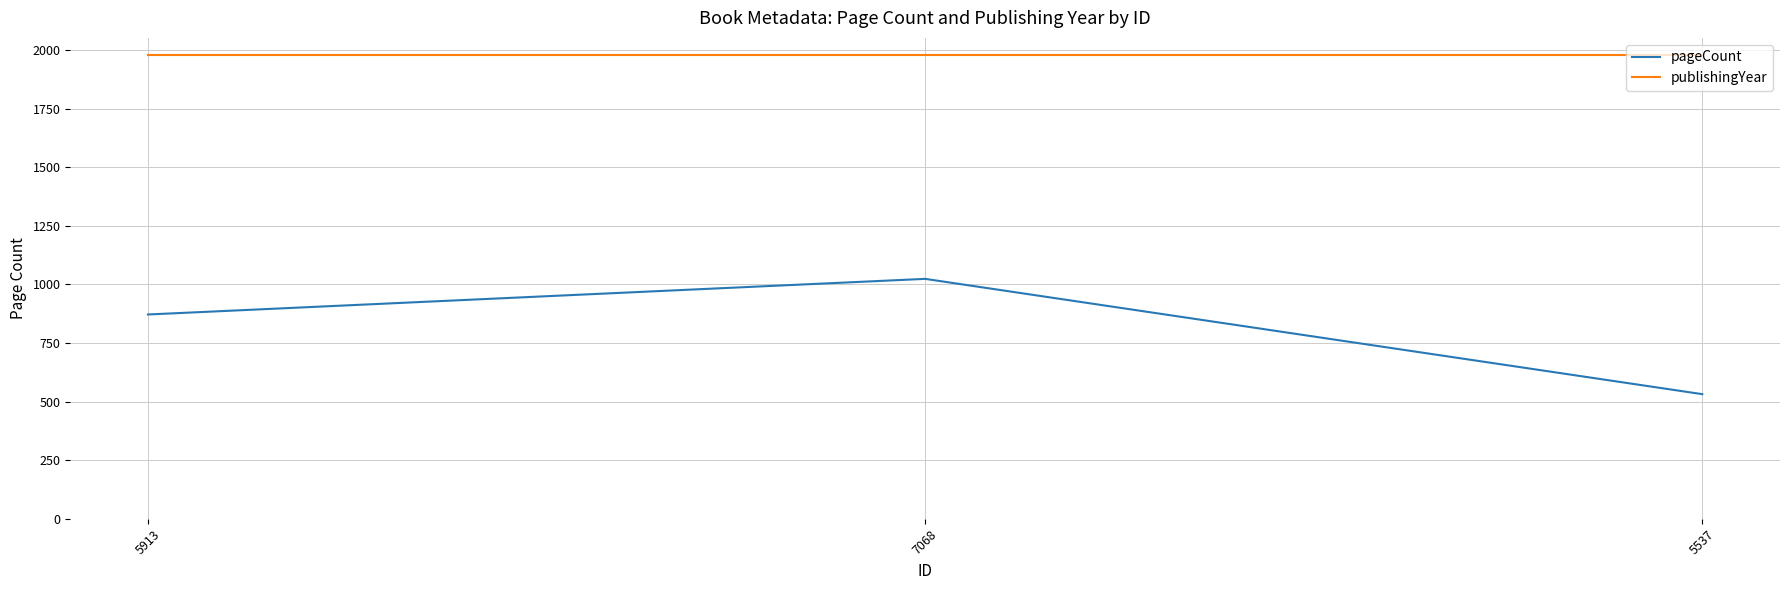

True or false: pageCount has a value of 693 at 7068.

False